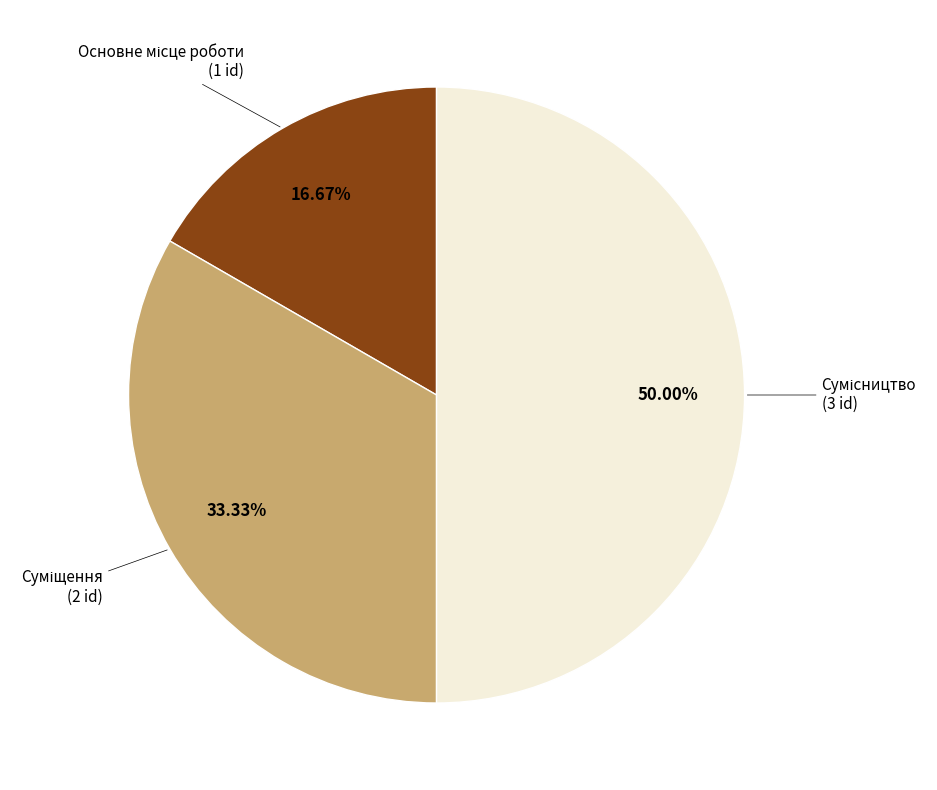

Count the number of slices in the pie.

3